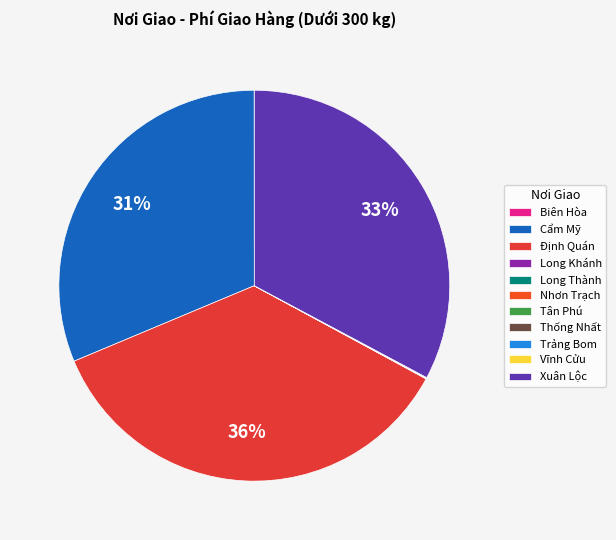

To the nearest percent, what is the average slice percentage?

9%